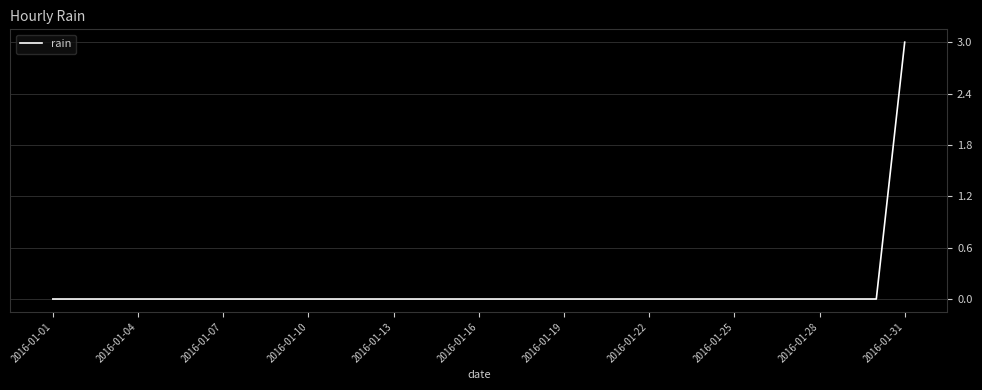

What is the greatest value displayed?

3